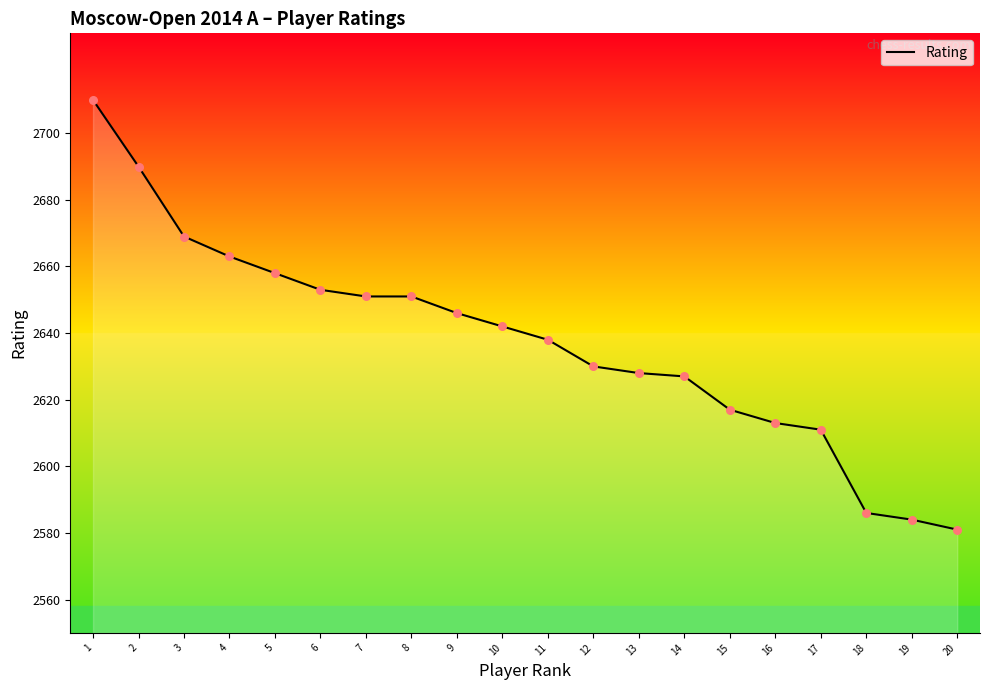

Which has a higher value, 13 or 8?

8